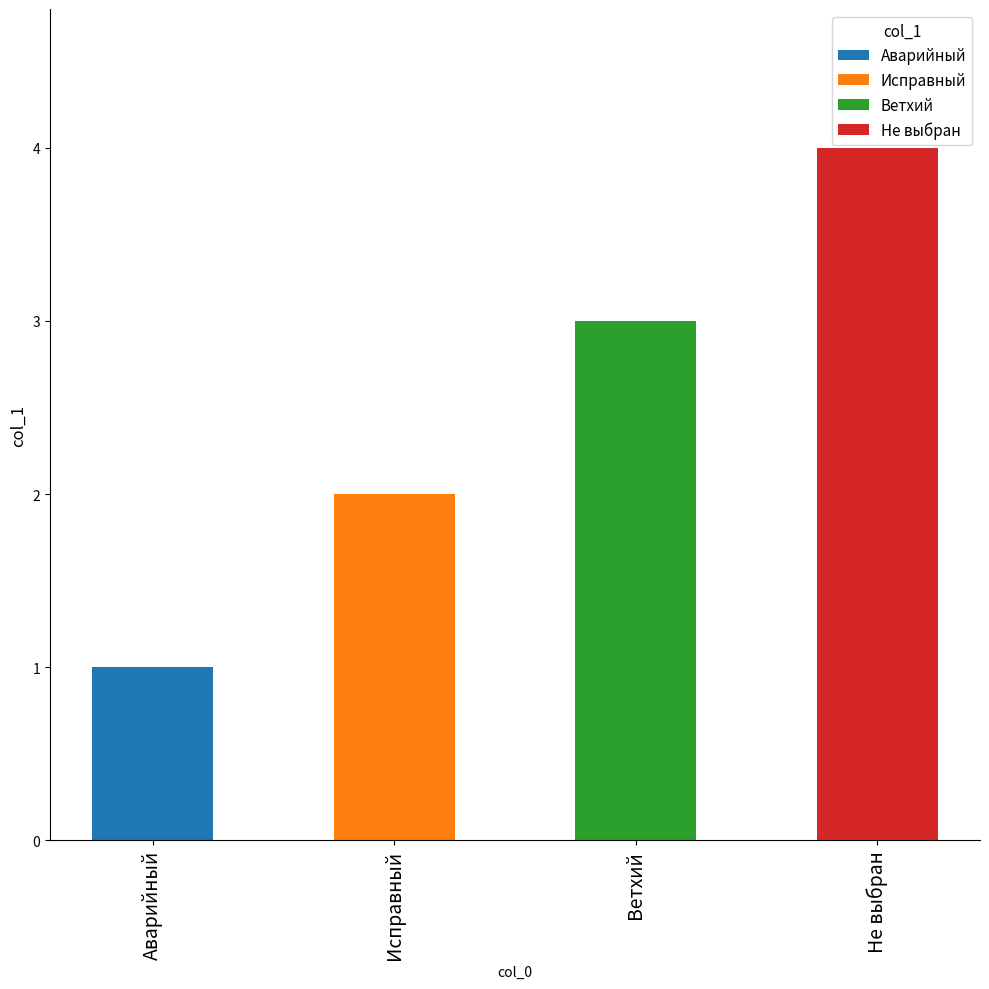

Reading left to right, list all the values displayed in this chart.

Аварийный=1	Исправный=2	Ветхий=3	Не выбран=4